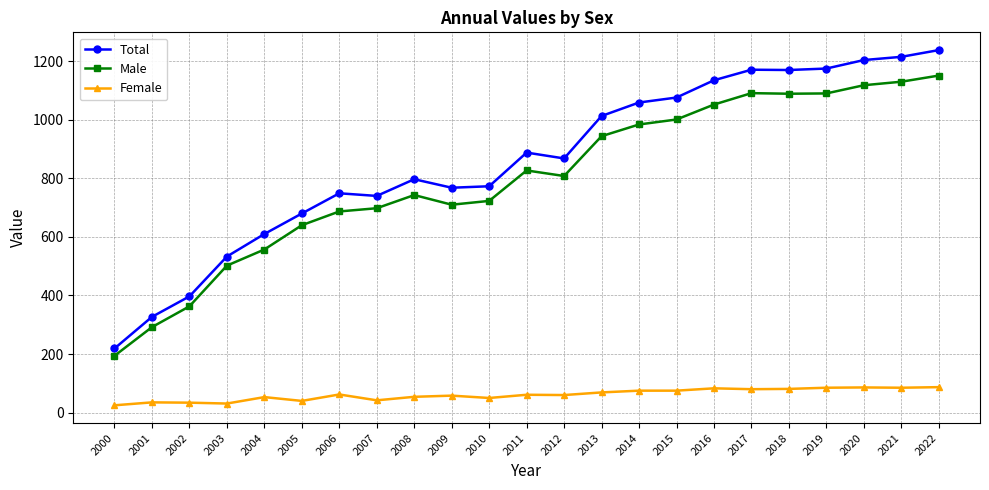

Is it true that Male equals 1233 at 2009?

False